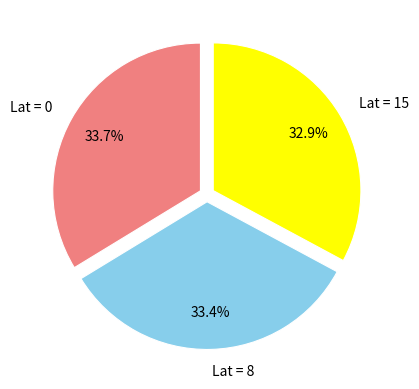

Approximately how many times larger is the value at Lat = 15 compared to Lat = 0?

1.0